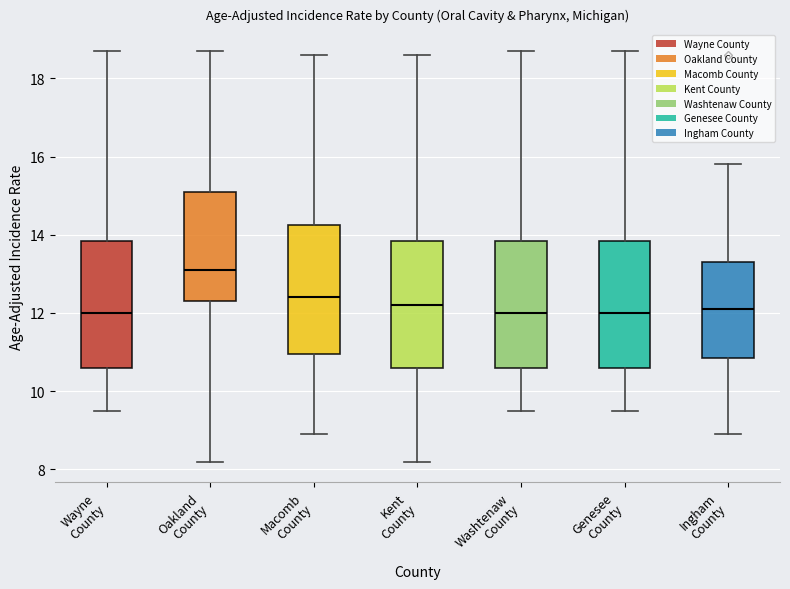

Where does the upper whisker of the box for Wayne County end on the y-axis? The values are not printed on the chart, so give them approximately, as read against the axis.

18.8